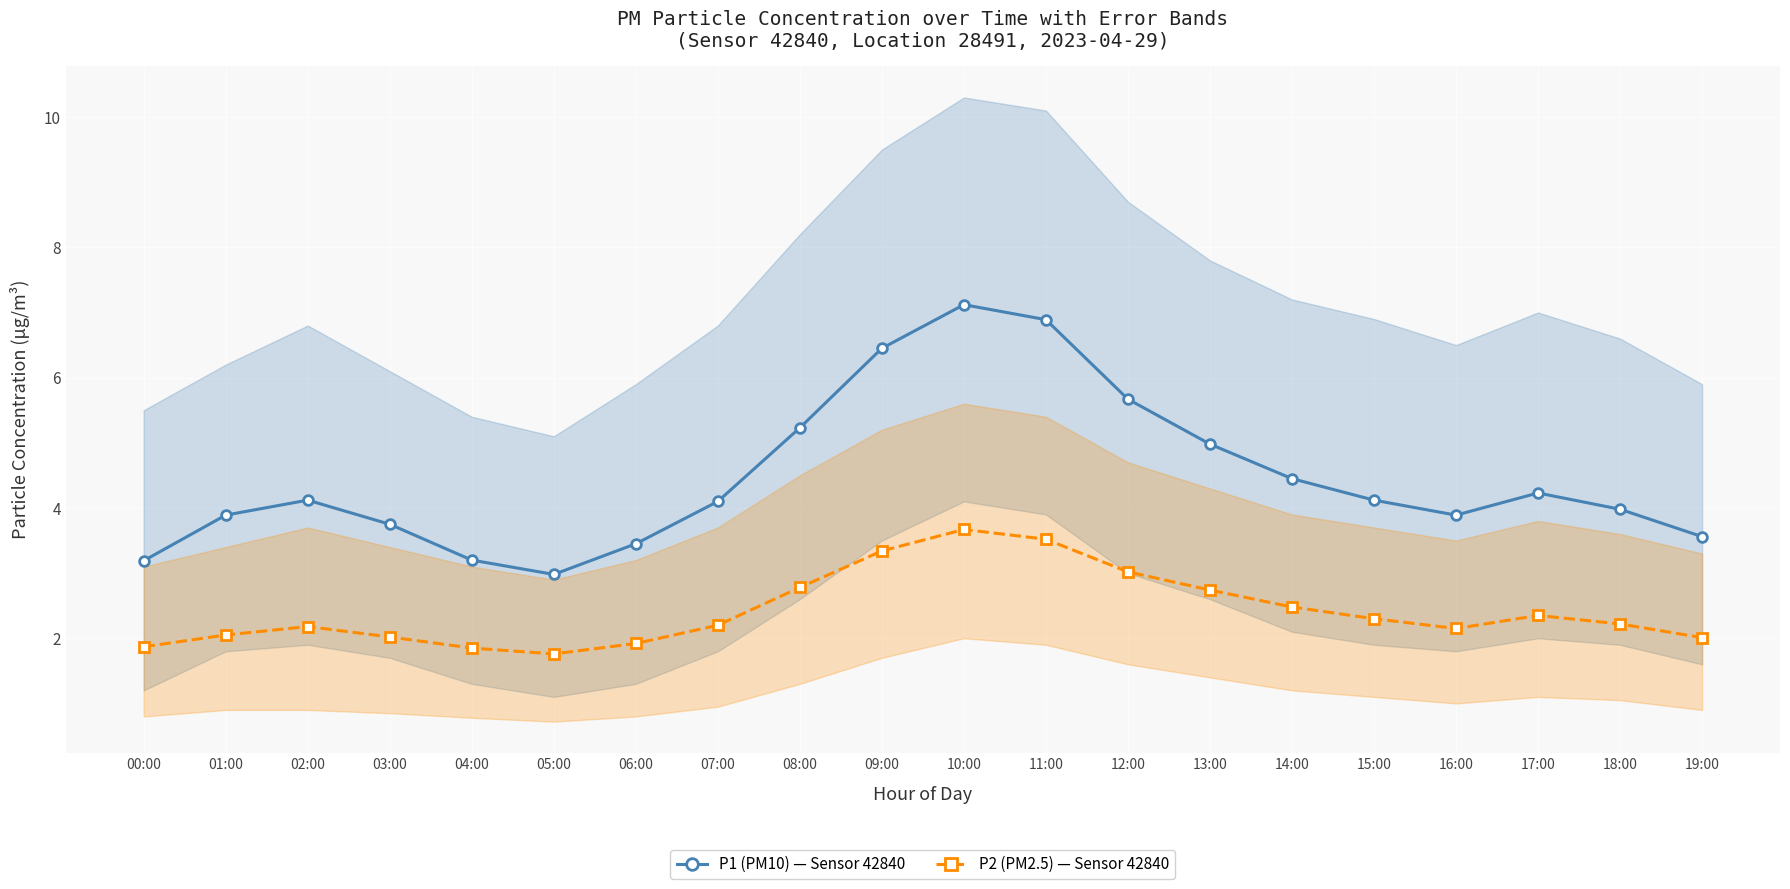

Which series has the largest range (max minus min)?

P1 (PM10) — Sensor 42840